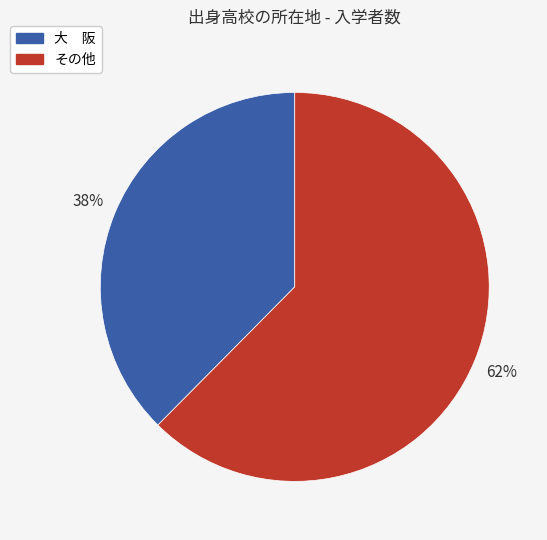

Does any single category account for the majority?

Yes